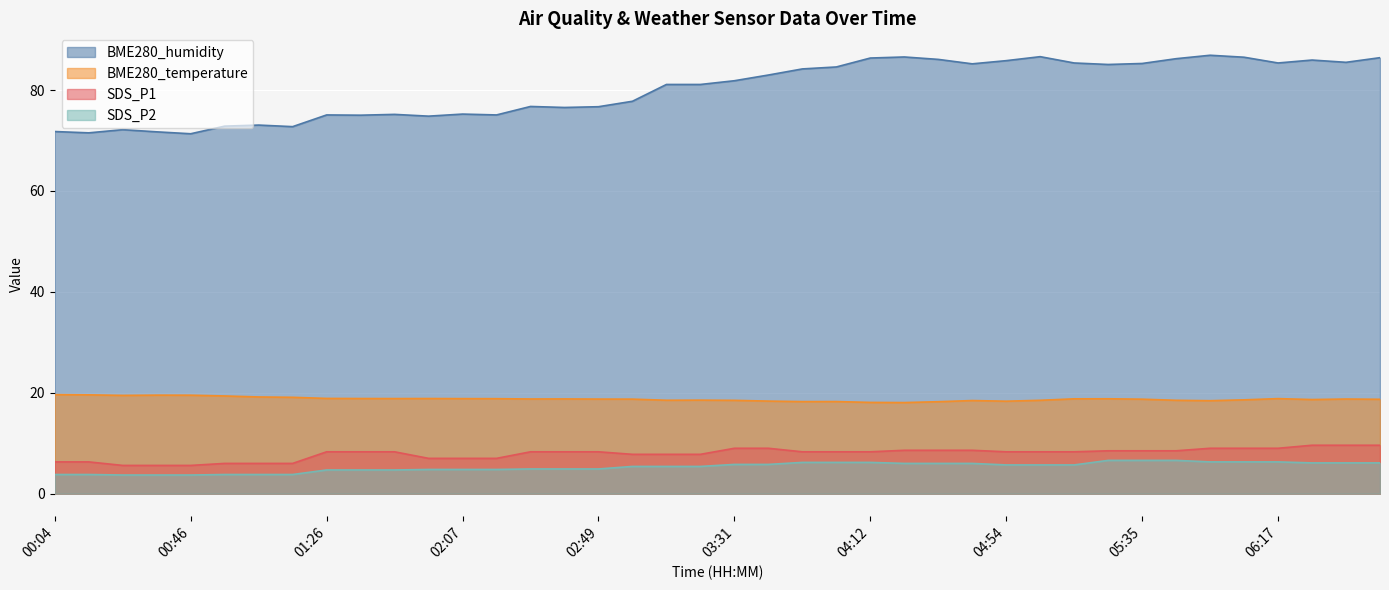

Reading left to right, what are all the values shown in this chart?

BME280_humidity: 00:04=71.8	00:15=71.5	00:25=72.2	00:36=71.7	00:46=71.3	00:56=72.8	01:06=73.1	01:16=72.8	01:26=75.1	01:36=75.0	01:47=75.2	01:57=74.8	02:07=75.2	02:17=75.1	02:27=76.8	02:38=76.5	02:49=76.7	02:59=77.8	03:09=81.1	03:20=81.1	03:31=81.8	03:42=83.0	03:52=84.2	04:02=84.6	04:12=86.3	04:22=86.6	04:32=86.1	04:43=85.2	04:54=85.8	05:04=86.6	05:14=85.4	05:25=85.1	05:35=85.3	05:45=86.2	05:56=86.9	06:06=86.5	06:17=85.4	06:27=86.0	06:37=85.5	06:47=86.4
BME280_temperature: 00:04=19.6	00:15=19.6	00:25=19.5	00:36=19.5	00:46=19.5	00:56=19.4	01:06=19.2	01:16=19.1	01:26=18.9	01:36=18.9	01:47=18.9	01:57=18.9	02:07=18.8	02:17=18.8	02:27=18.8	02:38=18.8	02:49=18.8	02:59=18.7	03:09=18.5	03:20=18.5	03:31=18.5	03:42=18.4	03:52=18.2	04:02=18.3	04:12=18.1	04:22=18.1	04:32=18.2	04:43=18.5	04:54=18.3	05:04=18.5	05:14=18.8	05:25=18.8	05:35=18.7	05:45=18.5	05:56=18.4	06:06=18.6	06:17=18.8	06:27=18.7	06:37=18.8	06:47=18.7
SDS_P1: 00:04=6.3	00:15=6.3	00:25=5.6	00:36=5.6	00:46=5.6	00:56=6.0	01:06=6.0	01:16=6.0	01:26=8.3	01:36=8.3	01:47=8.3	01:57=7.0	02:07=7.0	02:17=7.0	02:27=8.3	02:38=8.3	02:49=8.3	02:59=7.8	03:09=7.8	03:20=7.8	03:31=9.0	03:42=9.0	03:52=8.3	04:02=8.3	04:12=8.3	04:22=8.6	04:32=8.6	04:43=8.6	04:54=8.3	05:04=8.3	05:14=8.3	05:25=8.5	05:35=8.5	05:45=8.5	05:56=9.0	06:06=9.0	06:17=9.0	06:27=9.6	06:37=9.6	06:47=9.6
SDS_P2: 00:04=3.8	00:15=3.8	00:25=3.7	00:36=3.7	00:46=3.7	00:56=3.8	01:06=3.8	01:16=3.8	01:26=4.7	01:36=4.7	01:47=4.7	01:57=4.8	02:07=4.8	02:17=4.8	02:27=4.9	02:38=4.9	02:49=4.9	02:59=5.4	03:09=5.4	03:20=5.4	03:31=5.8	03:42=5.8	03:52=6.2	04:02=6.2	04:12=6.2	04:22=6.0	04:32=6.0	04:43=6.0	04:54=5.7	05:04=5.7	05:14=5.7	05:25=6.6	05:35=6.6	05:45=6.6	05:56=6.3	06:06=6.3	06:17=6.3	06:27=6.1	06:37=6.1	06:47=6.1